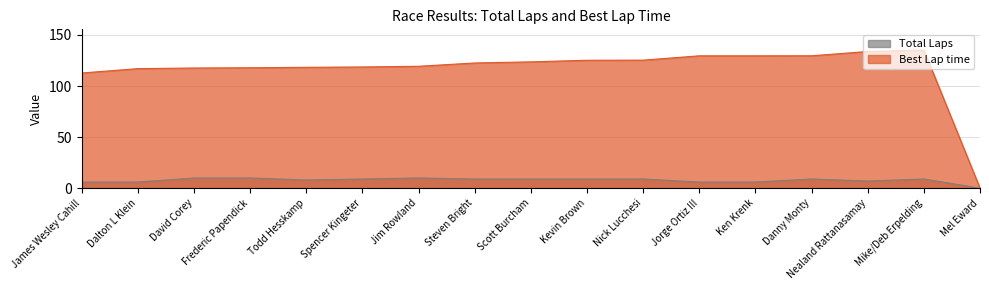

True or false: Total Laps and Best Lap time intersect in this chart.

False